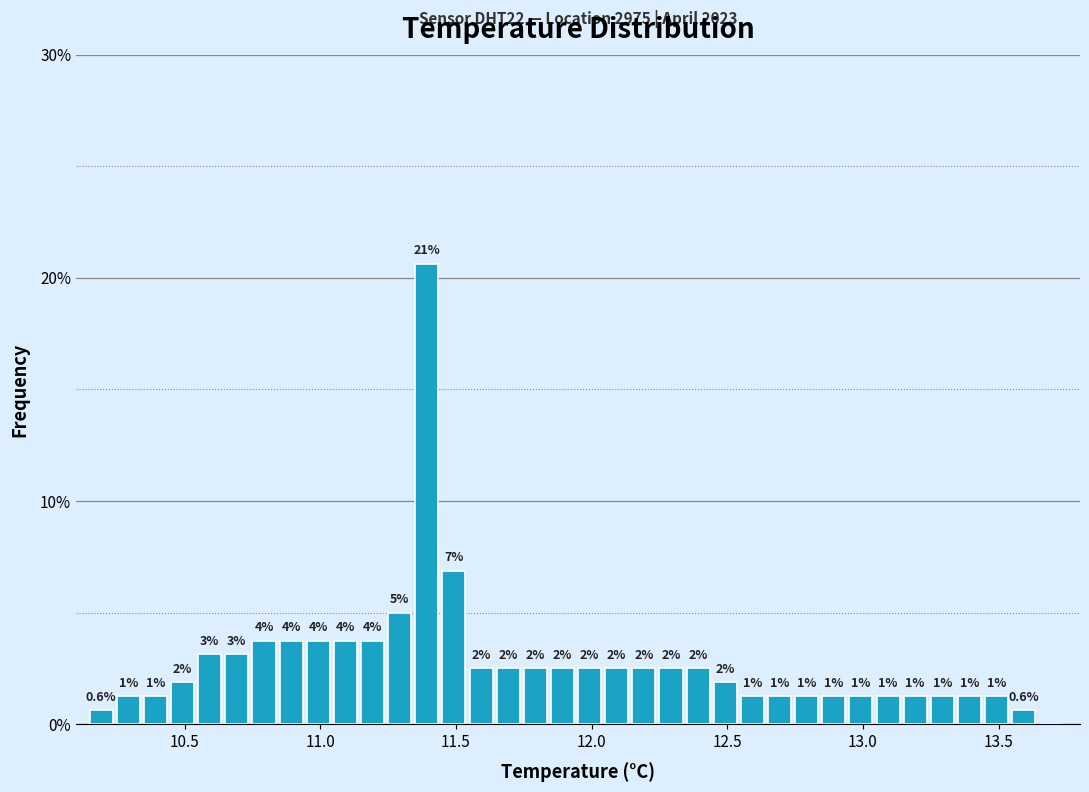

Around what value on the x-axis is the tallest bar? Give the approximate position of its centre, as read against the axis.

11.40